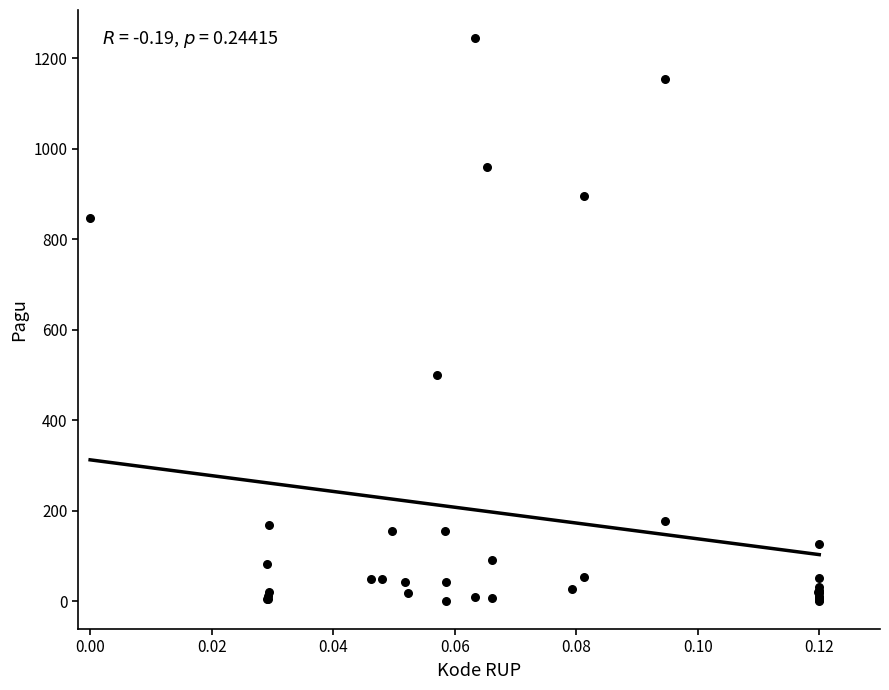

What Y value in the scatter plot is closest to 622?

499.9